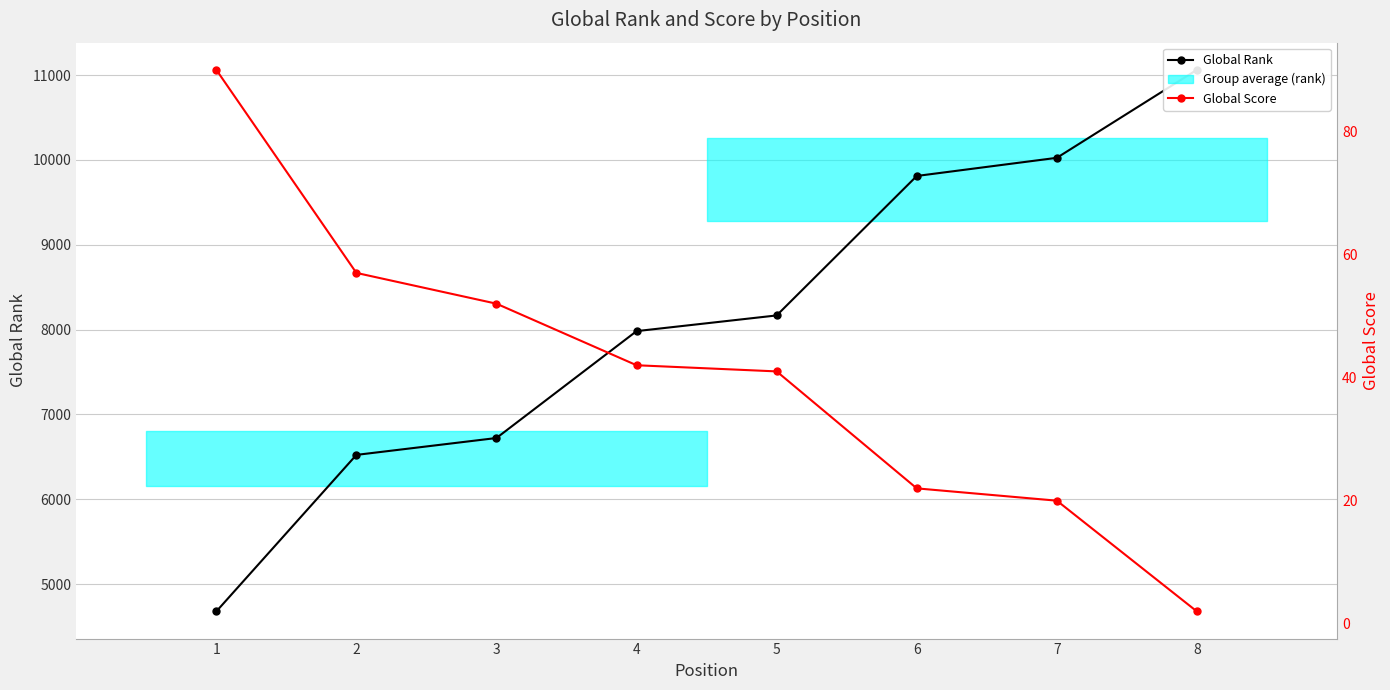

Does the chart display data point markers on the line(s)?

Yes